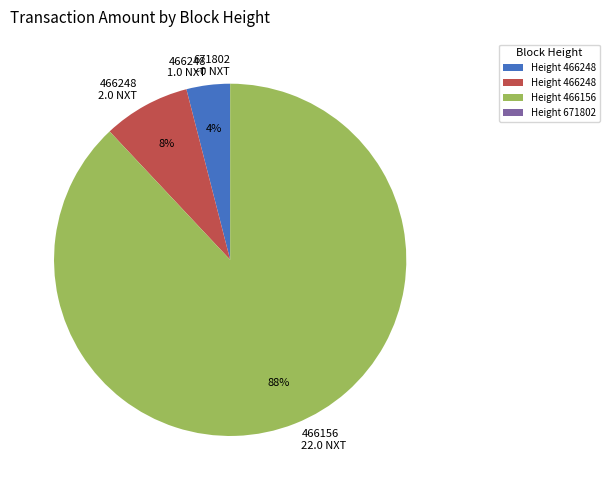

To the nearest percent, what percentage of the pie is 466248 1.0 NXT?

4%